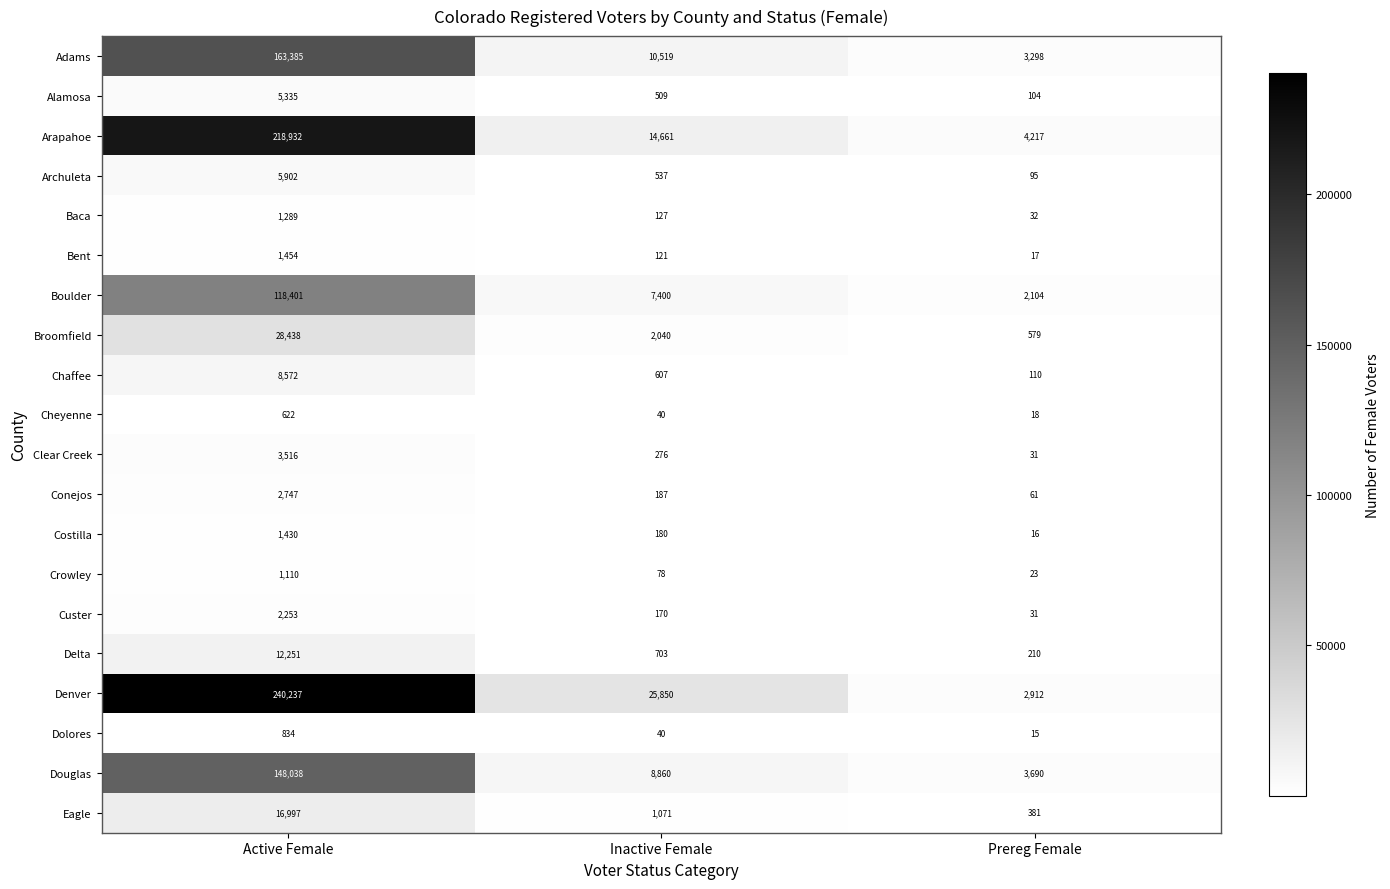

At how many categories does at least one series exceed 89073?

1